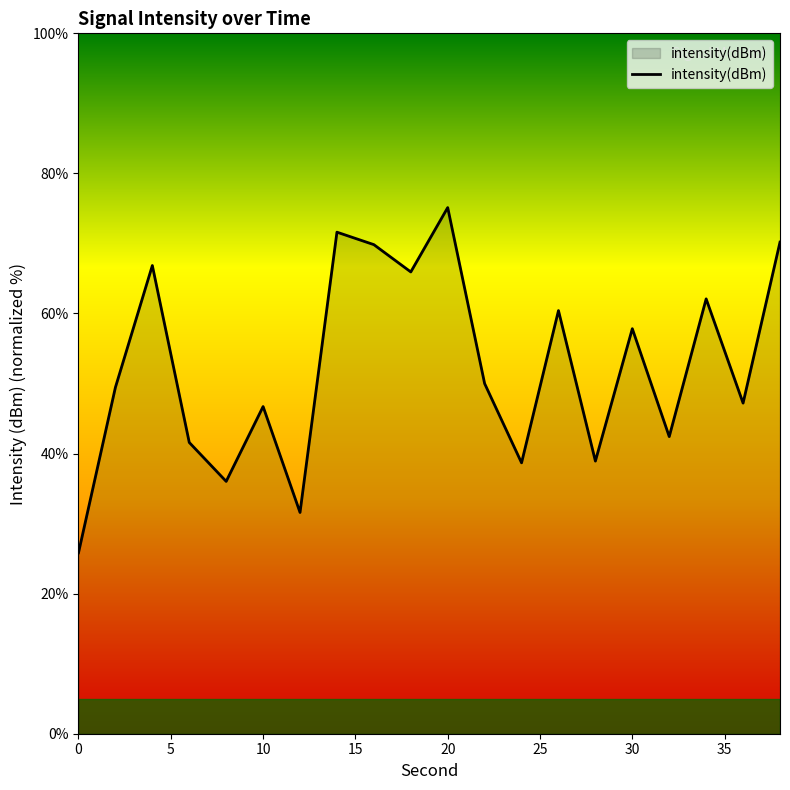

What is the smallest value displayed?

25.8